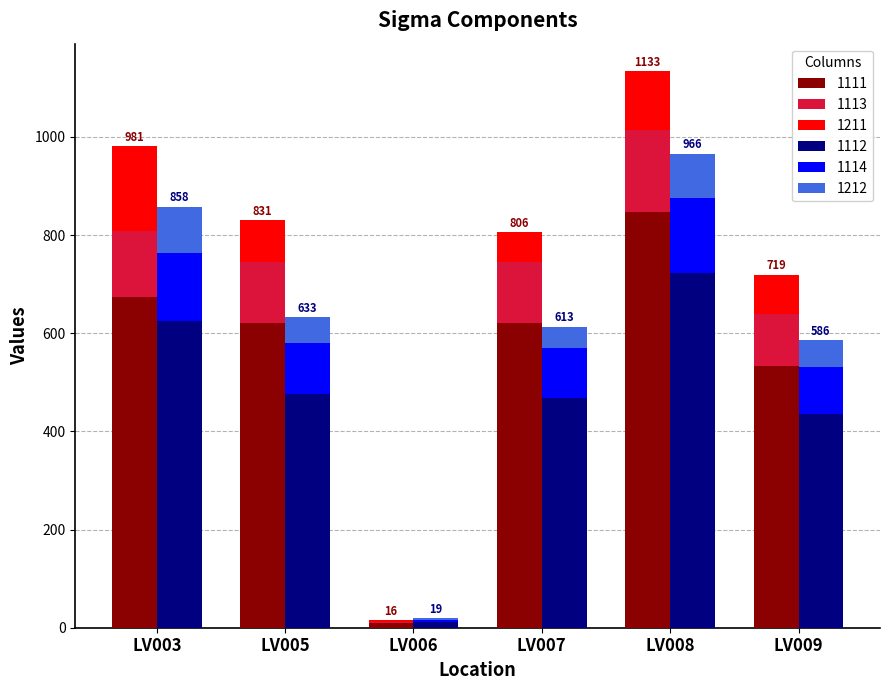

What is the difference between the maximum and minimum values in the 1113 series?

167.1